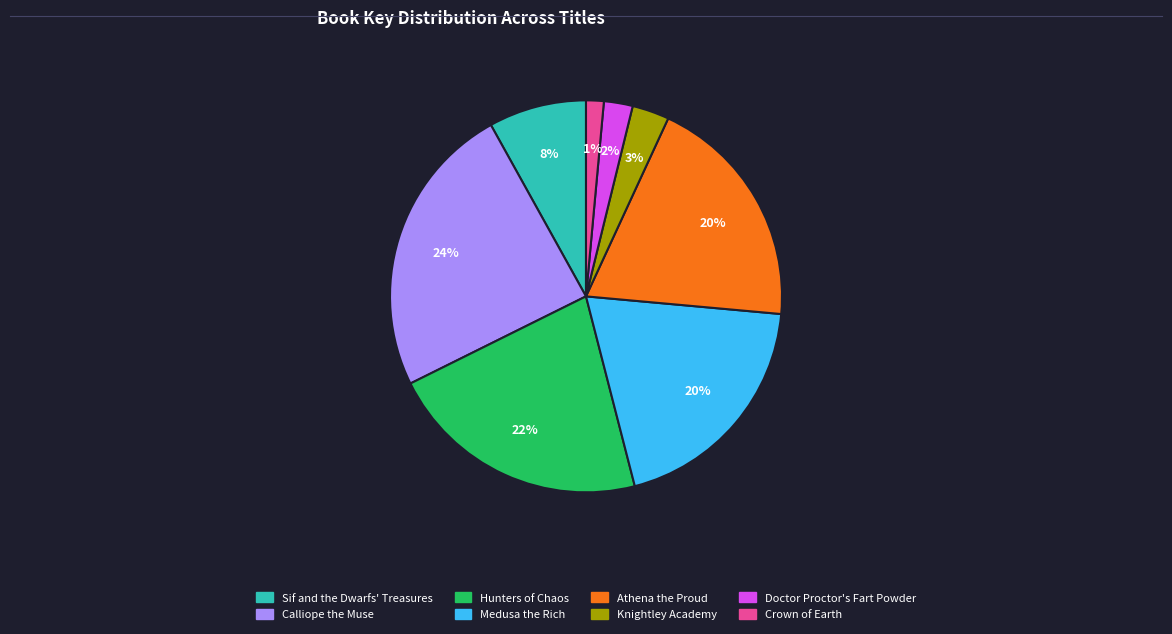

Is the sum of Athena the Proud and Hunters of Chaos greater than half?

No